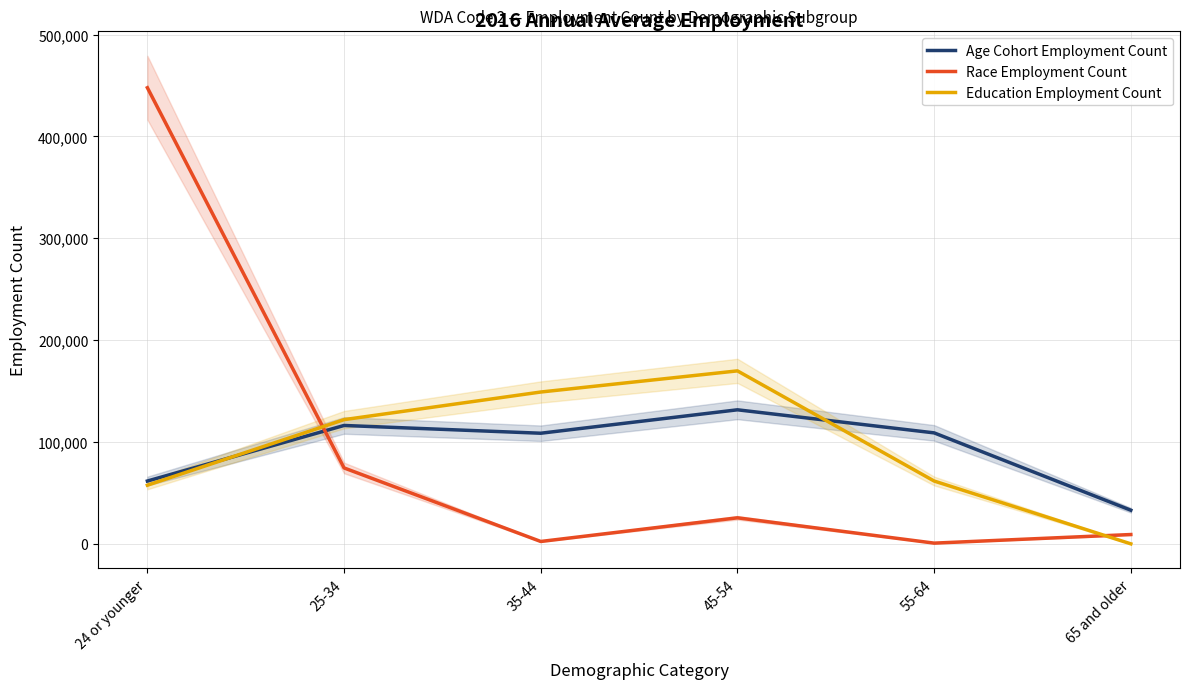

True or false: Education Employment Count has a value of 15765 at 55-64.

False